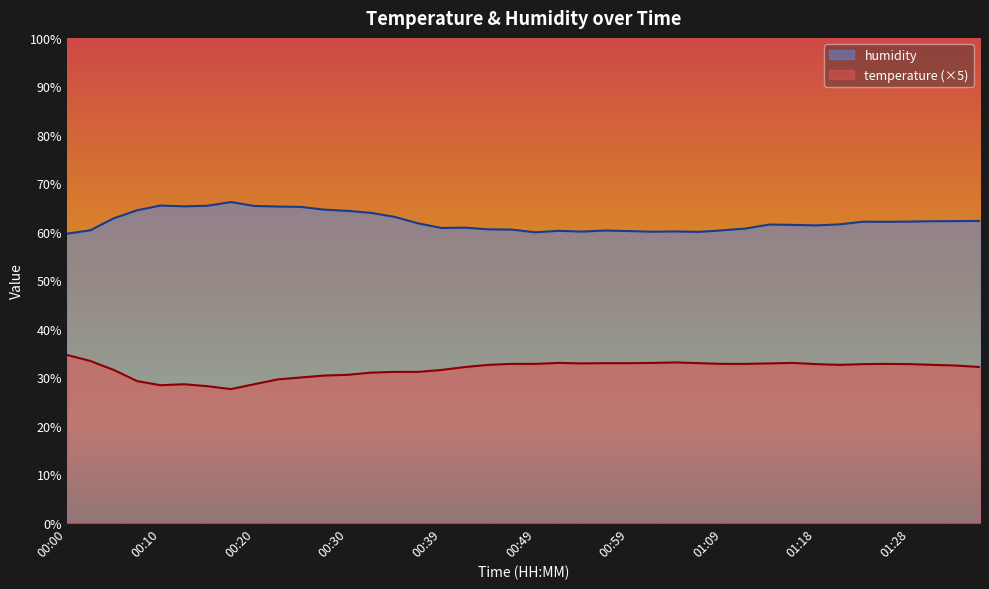

At which label does humidity reach its minimum?

00:00